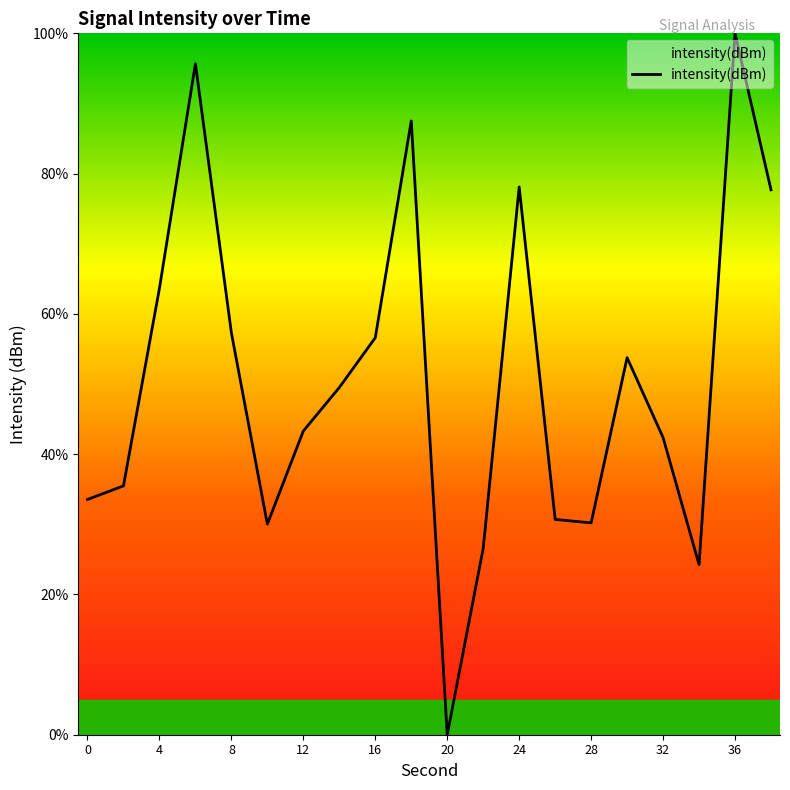

What is the maximum value shown in the chart?

100.0